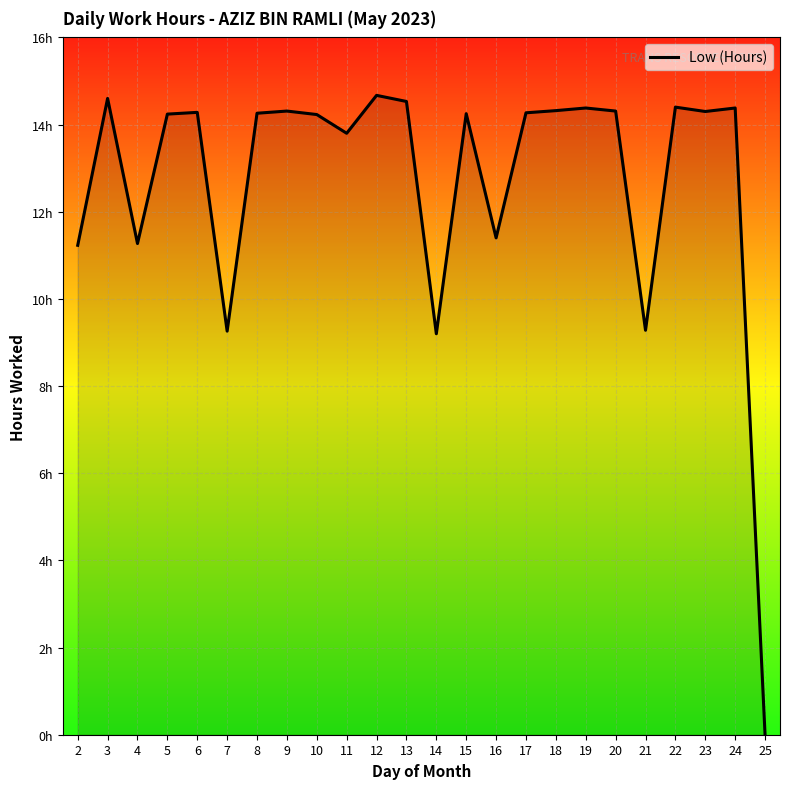

Read the value at 14.

9.2